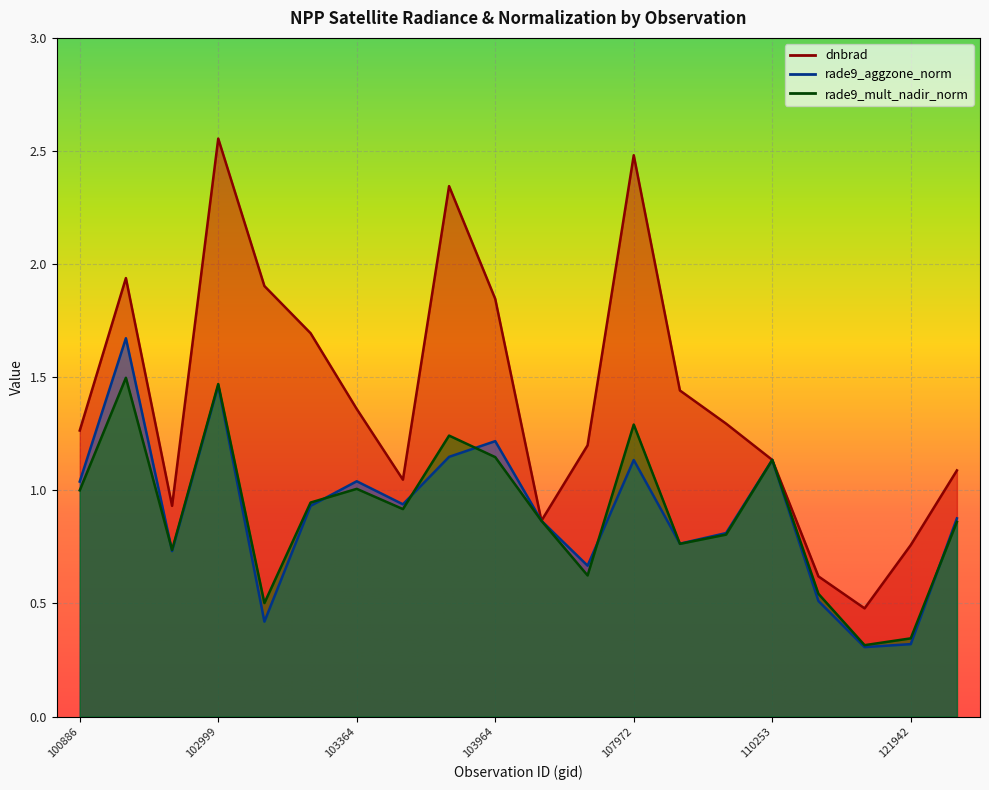

True or false: rade9_mult_nadir_norm has a value of 0.8 at 109905.

True